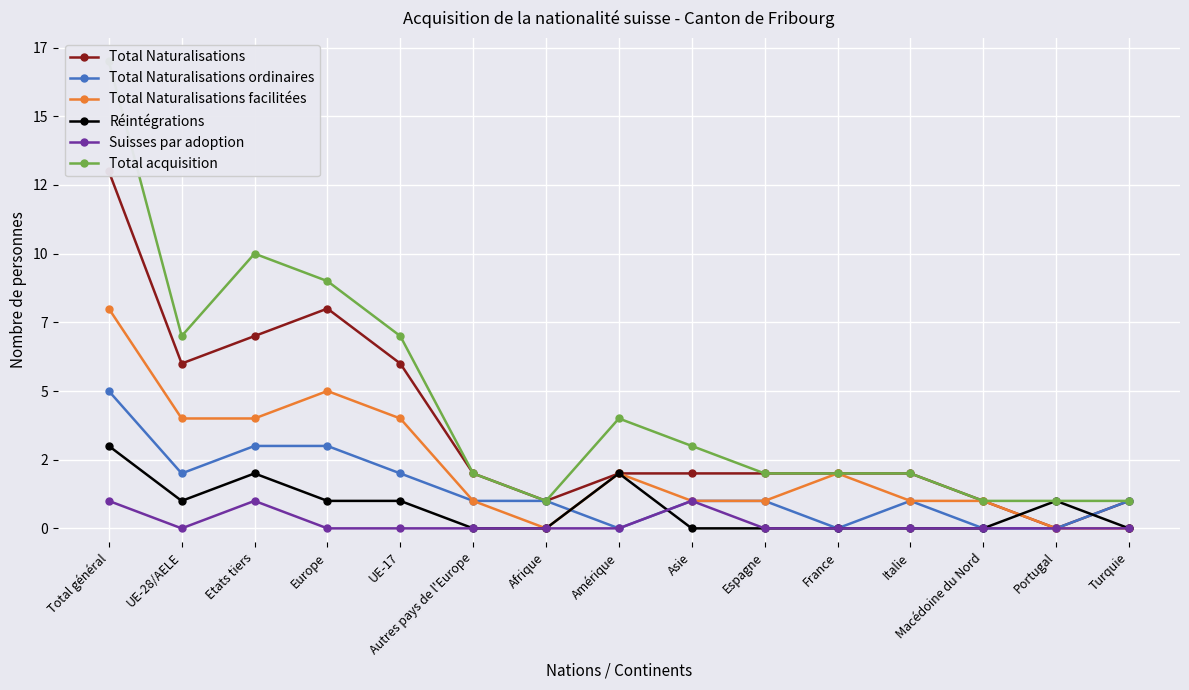

At which label is Réintégrations closest to 1?

UE-28/AELE